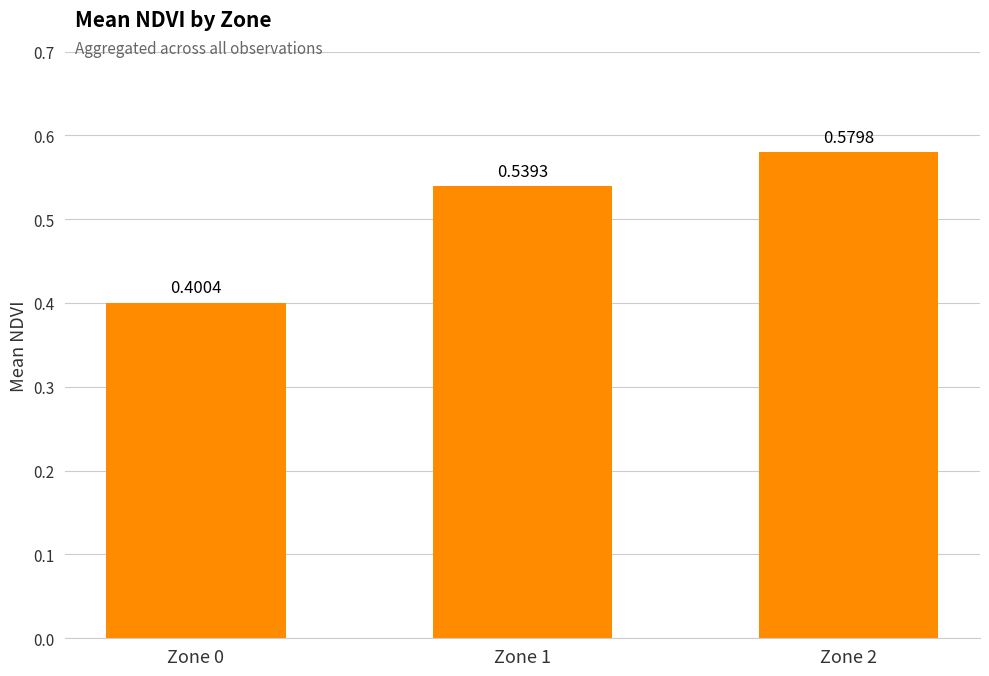

List the labels in order of value, smallest first.

Zone 0, Zone 1, Zone 2